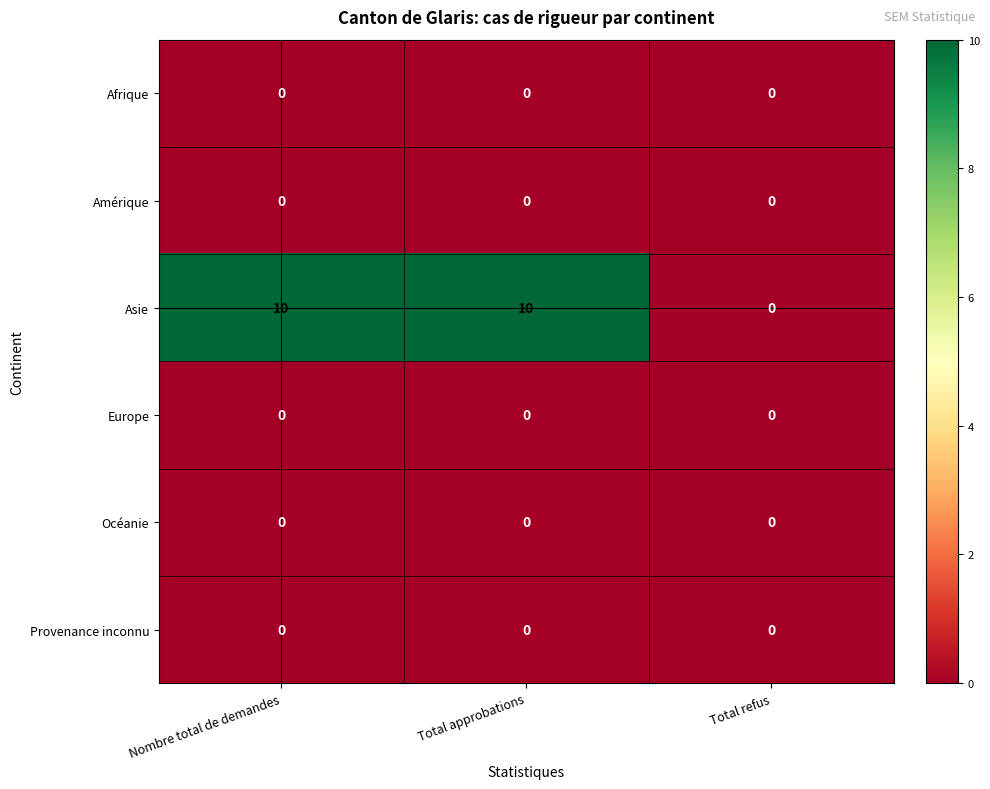

Reading left to right, what are all the values shown in this chart?

Afrique: 0	0	0
Amérique: 0	0	0
Asie: 10	10	0
Europe: 0	0	0
Océanie: 0	0	0
Provenance inconnu: 0	0	0